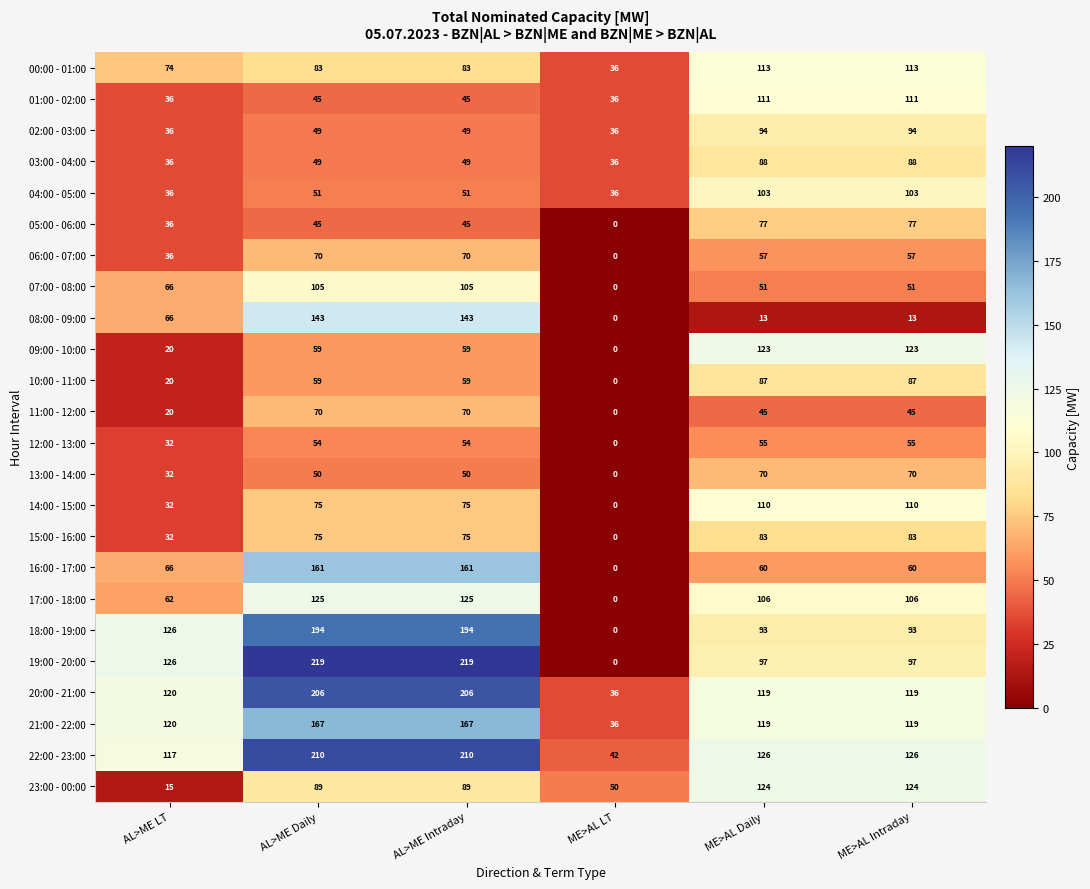

Where is 00:00 - 01:00 nearest to the value 74?

AL>ME LT